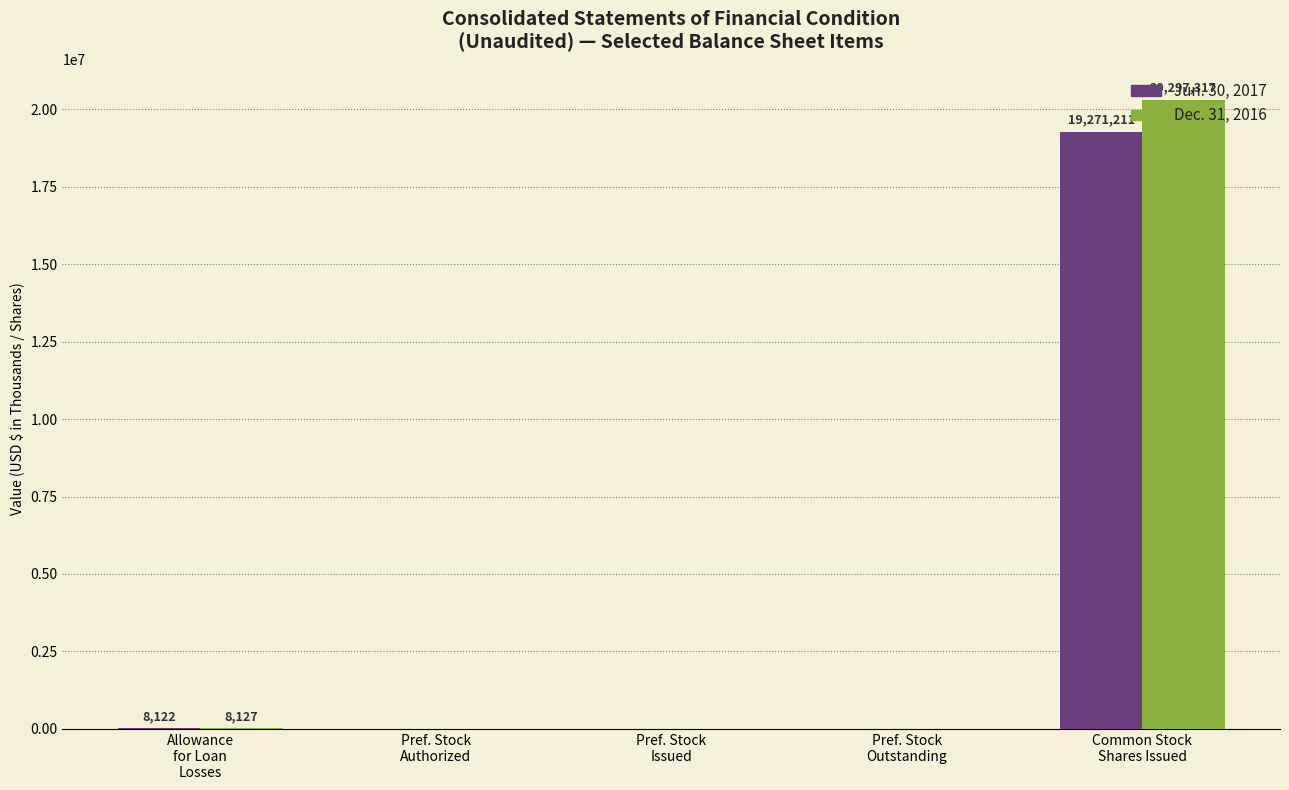

What is the average value of the Jun. 30, 2017 series?

3855867